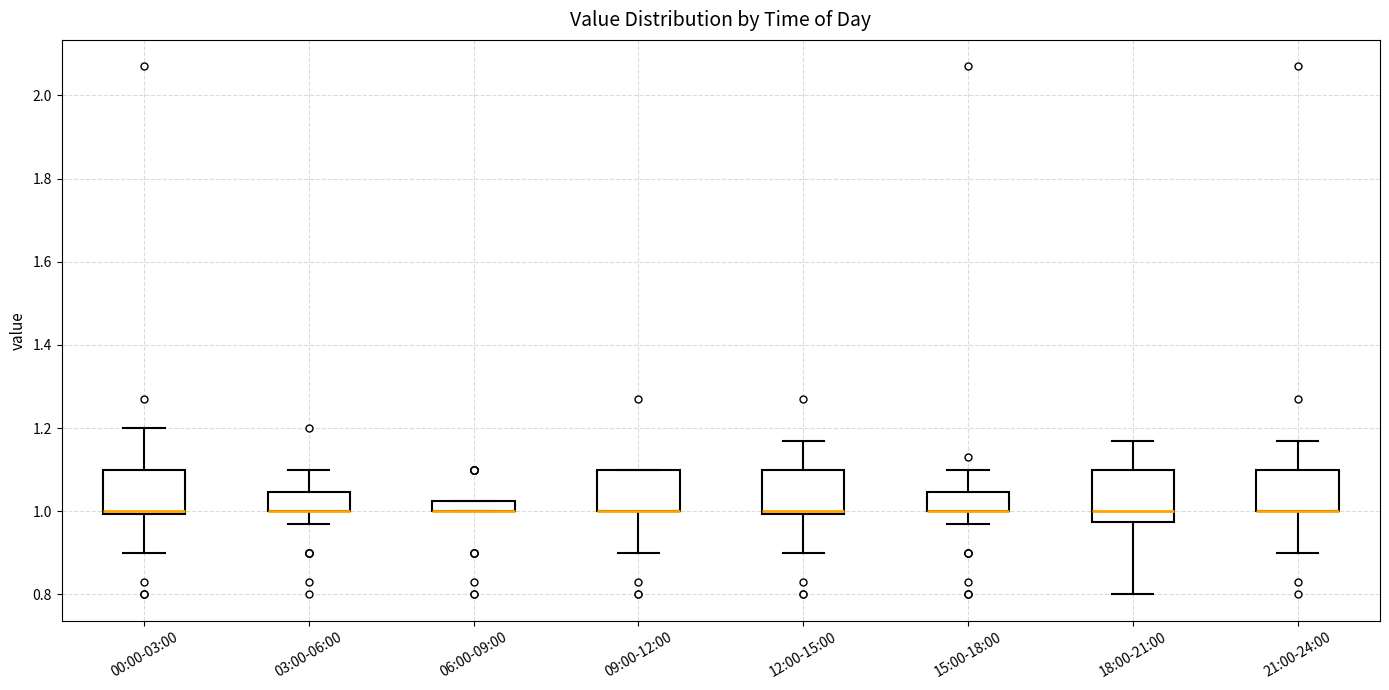

Where does the lower whisker of the box for 00:00-03:00 end on the y-axis? The values are not printed on the chart, so give them approximately, as read against the axis.

0.90